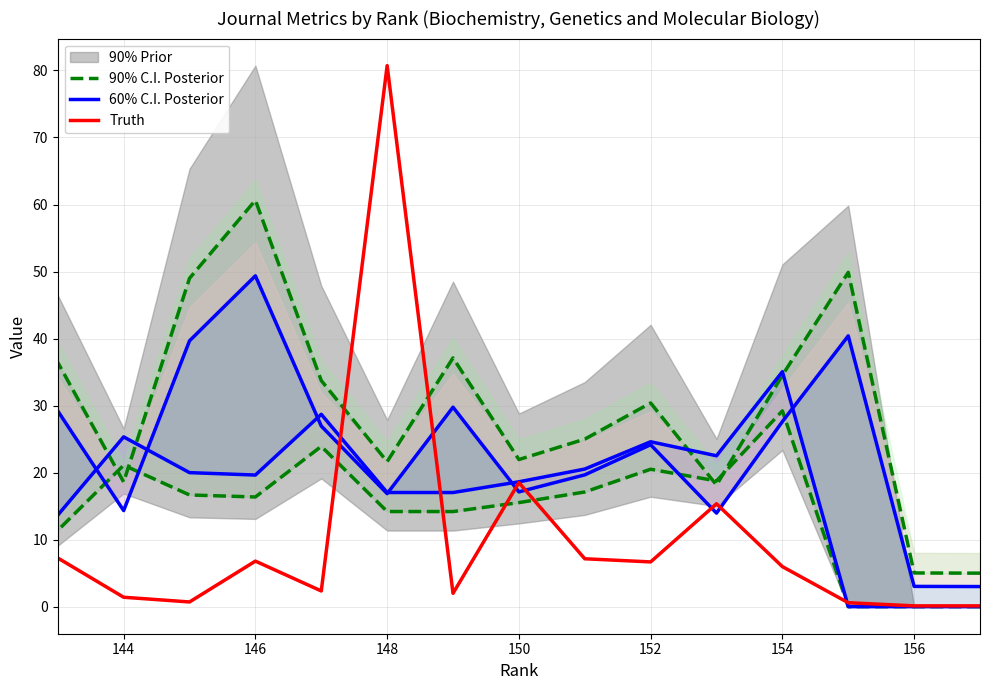

In Truth, how many points are lower than both neighbors (excluding endpoints)?

4